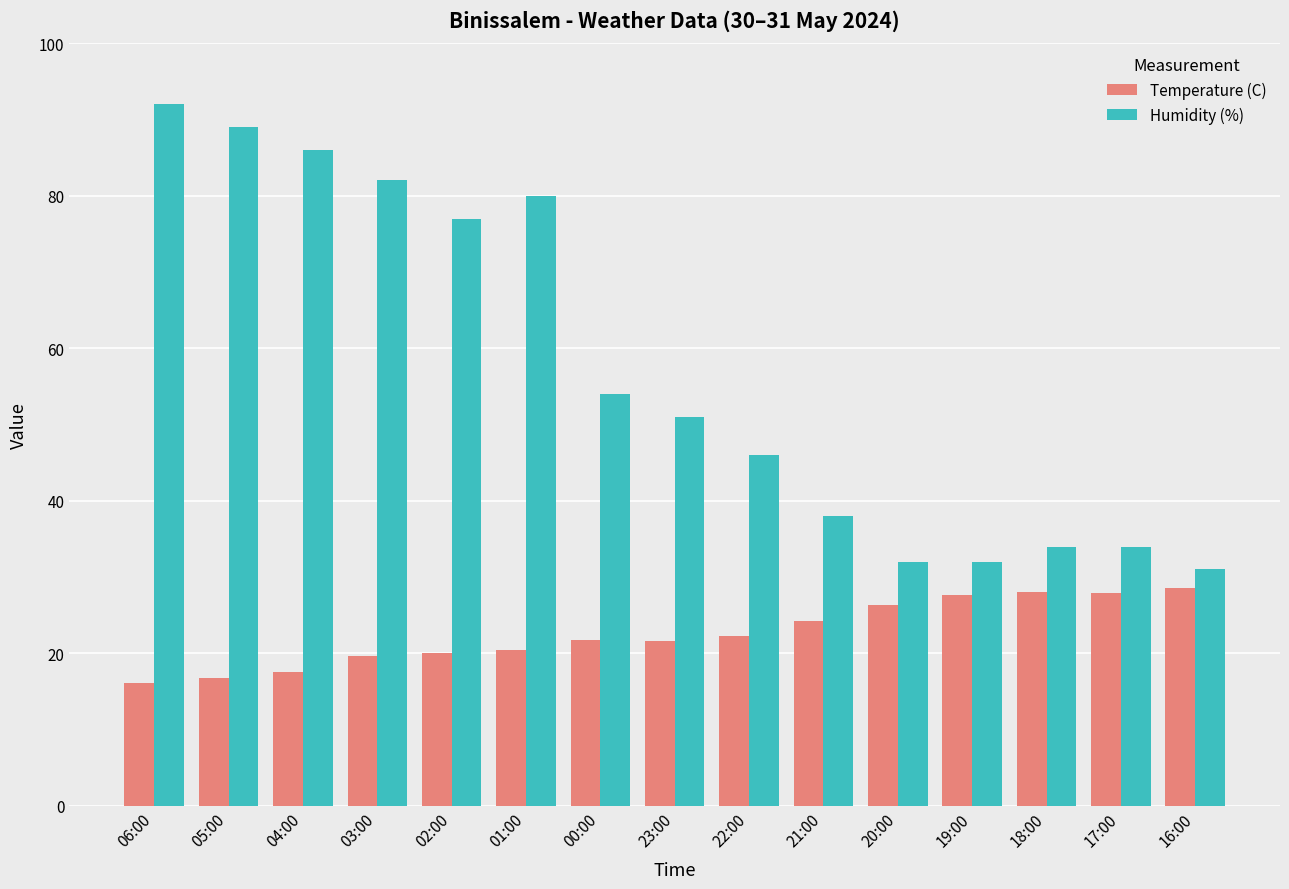

What is the maximum value shown in the chart?

92.0